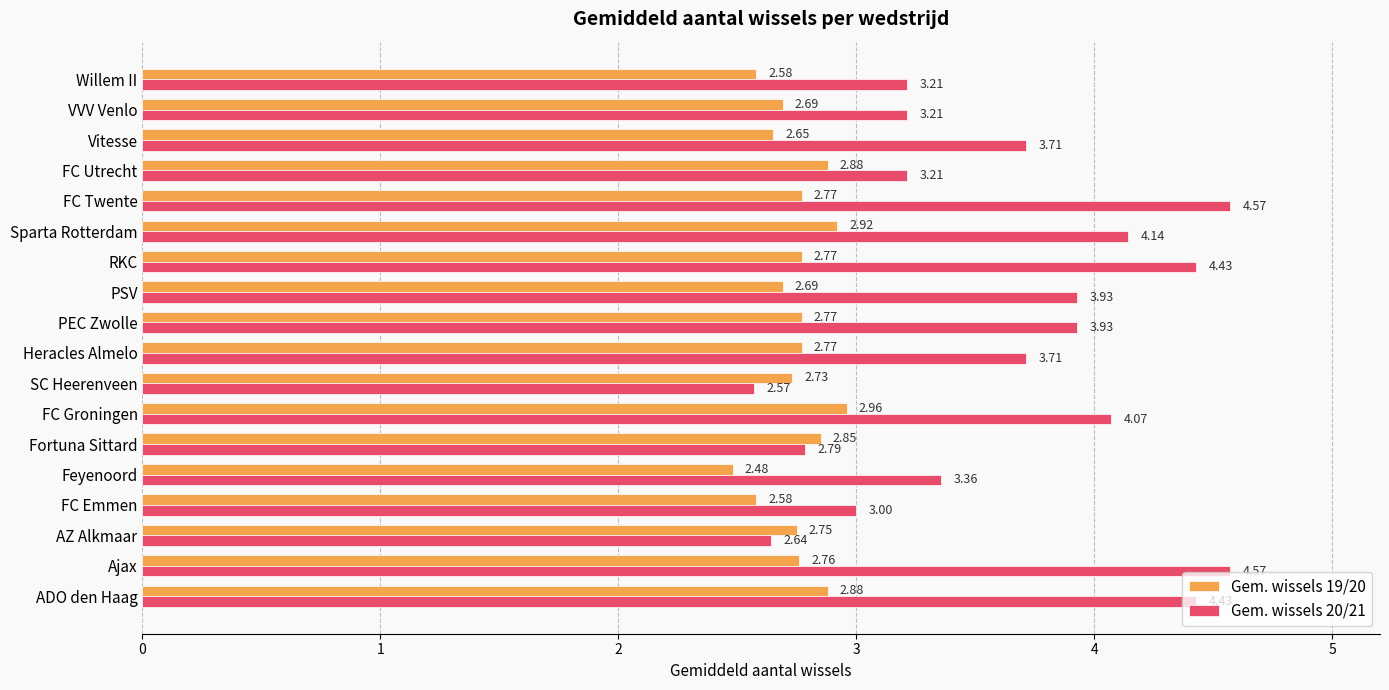

What is the total value across all series at Ajax?

7.3